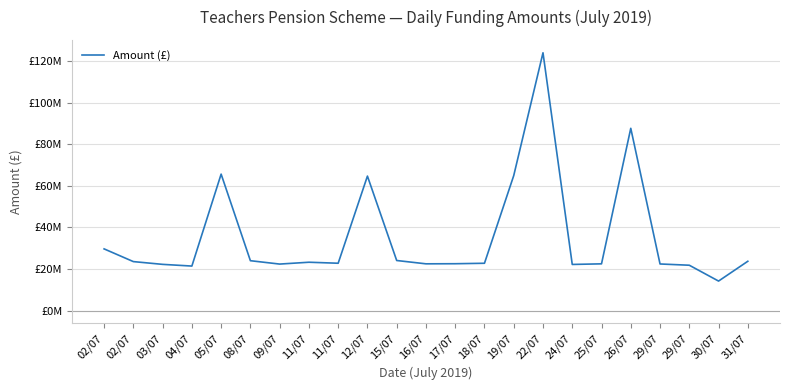

Does the chart display data point markers on the line(s)?

No